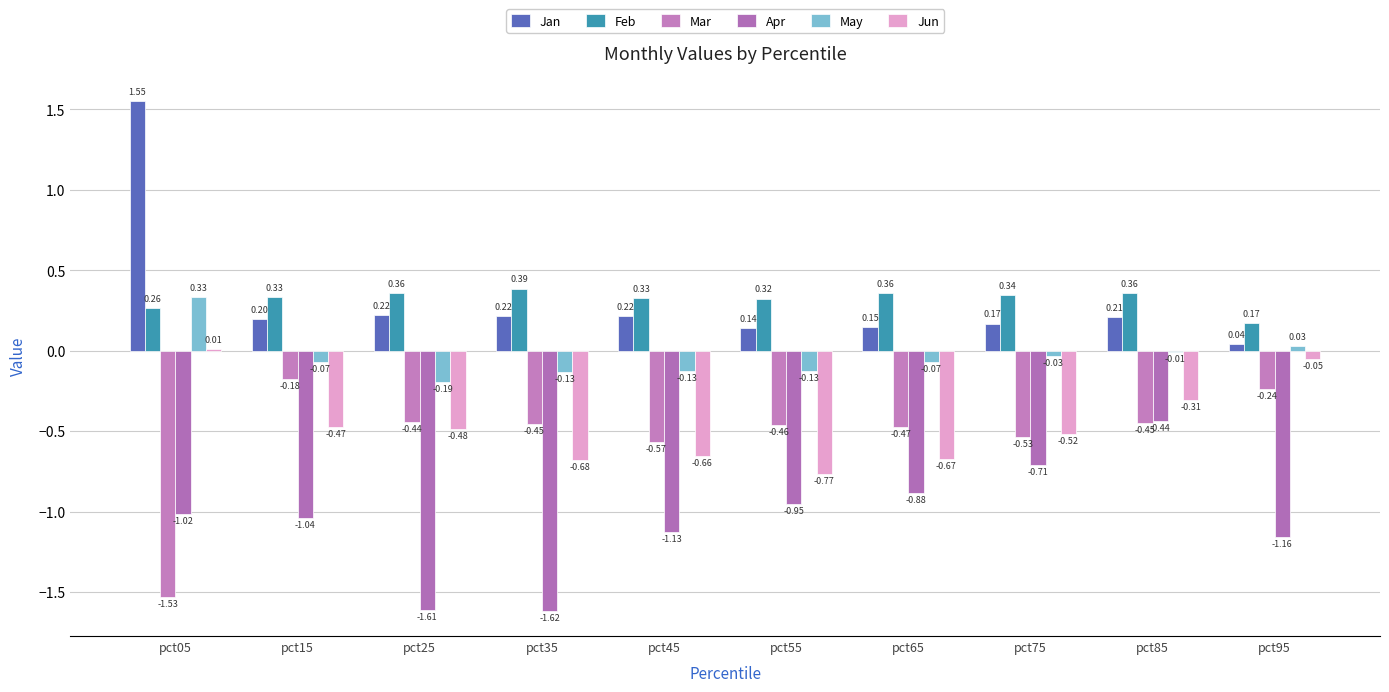

Where is Jun nearest to the value 0?

pct05